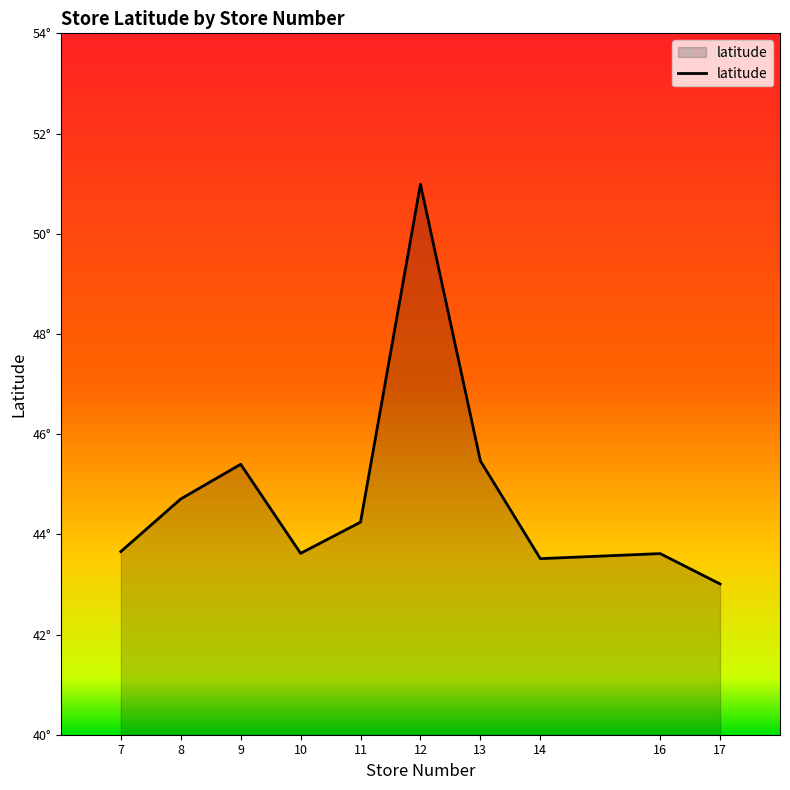

Does the chart display data point markers on the line(s)?

No